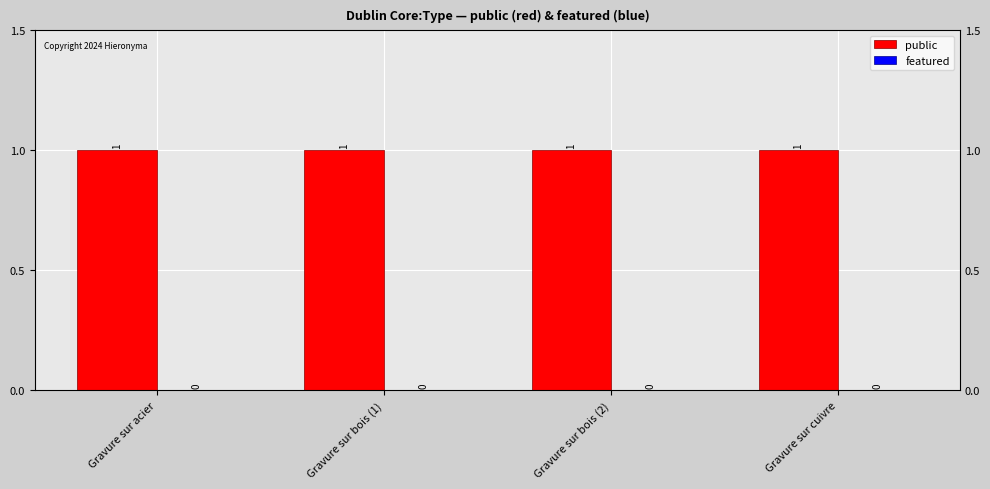

Which series has the widest spread of values?

public